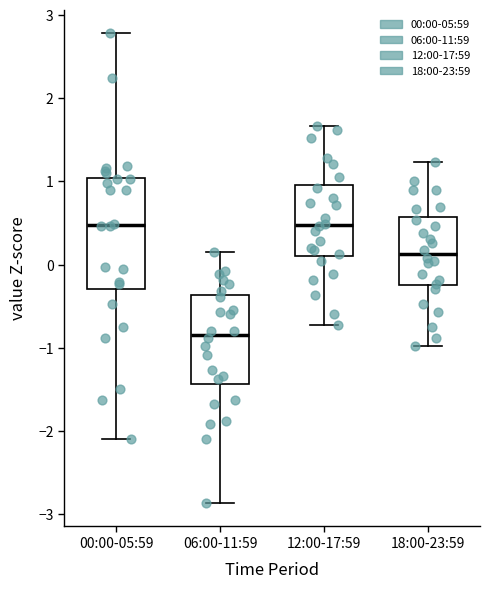

Comparing the boxes themselves (not the whiskers), which one is the tallest?

00:00-05:59